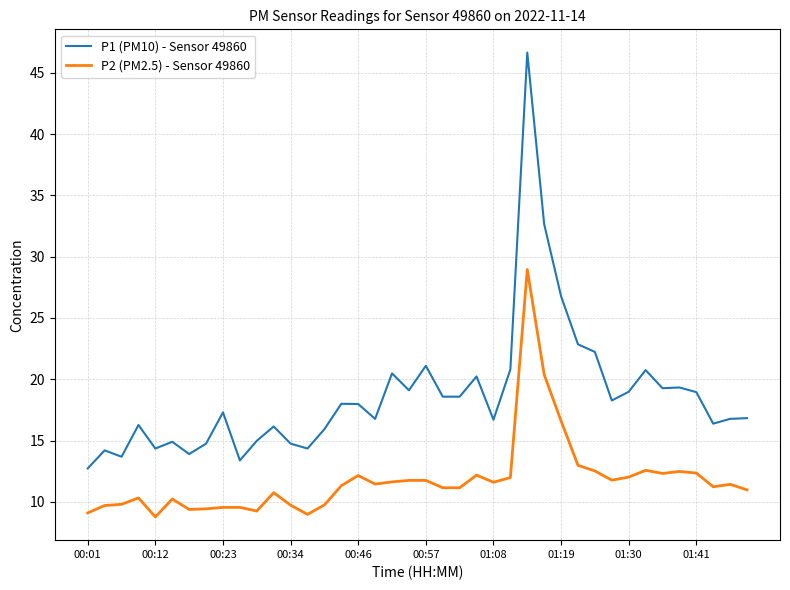

What are all the series names shown in the legend?

P1 (PM10) - Sensor 49860, P2 (PM2.5) - Sensor 49860